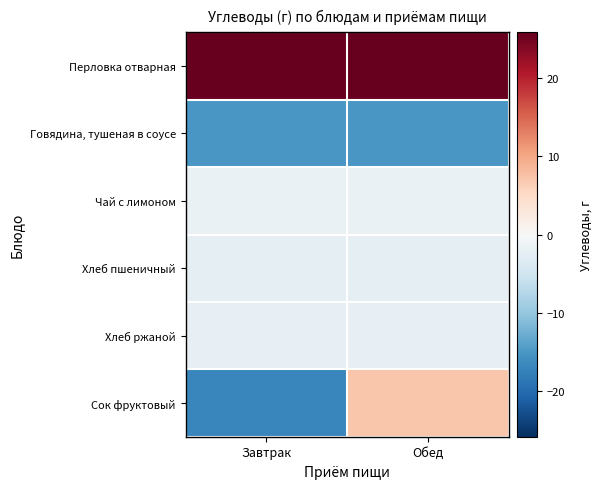

List the series in order of their peak value, highest first.

Перловка отварная, Сок фруктовый, Чай с лимоном, Хлеб ржаной, Хлеб пшеничный, Говядина, тушеная в соусе